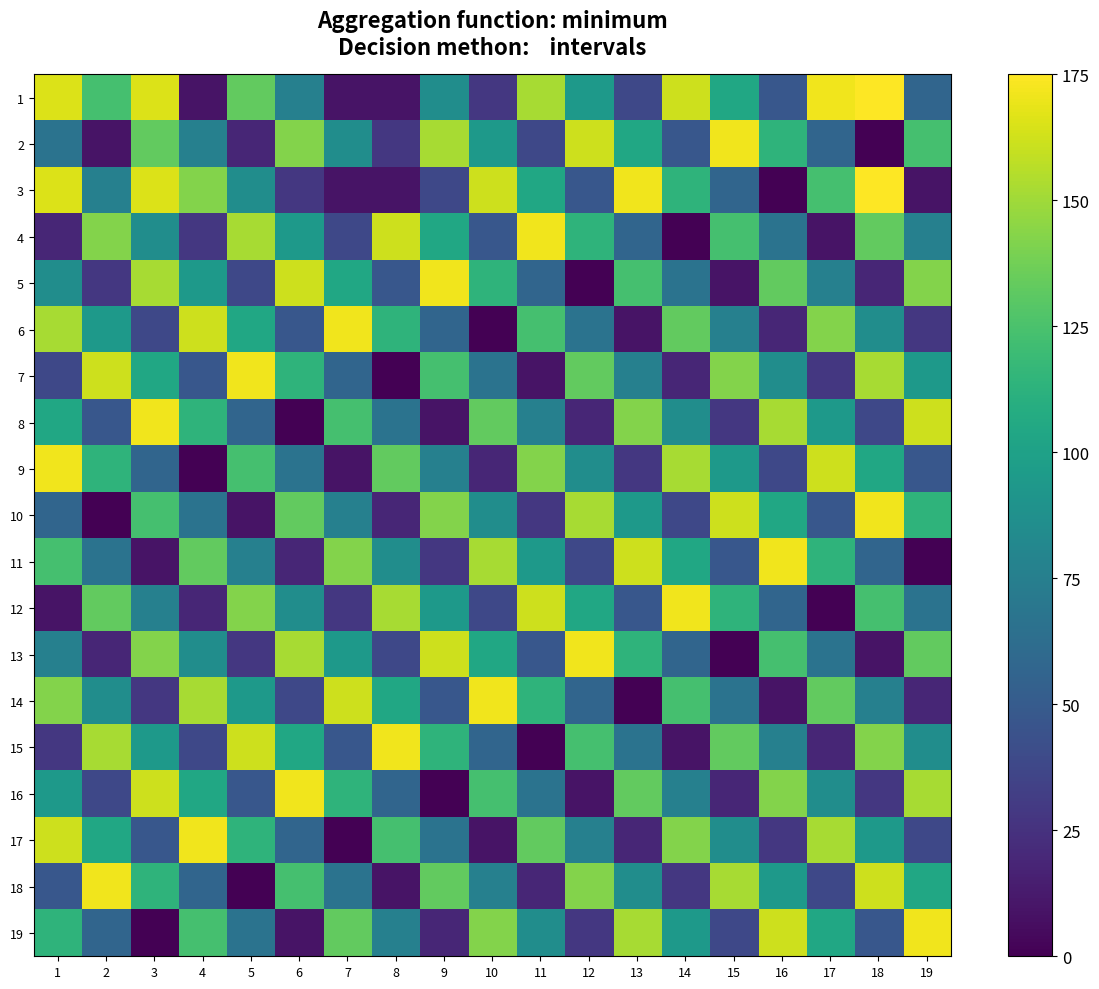

At how many categories does at least one series exceed 121?

19